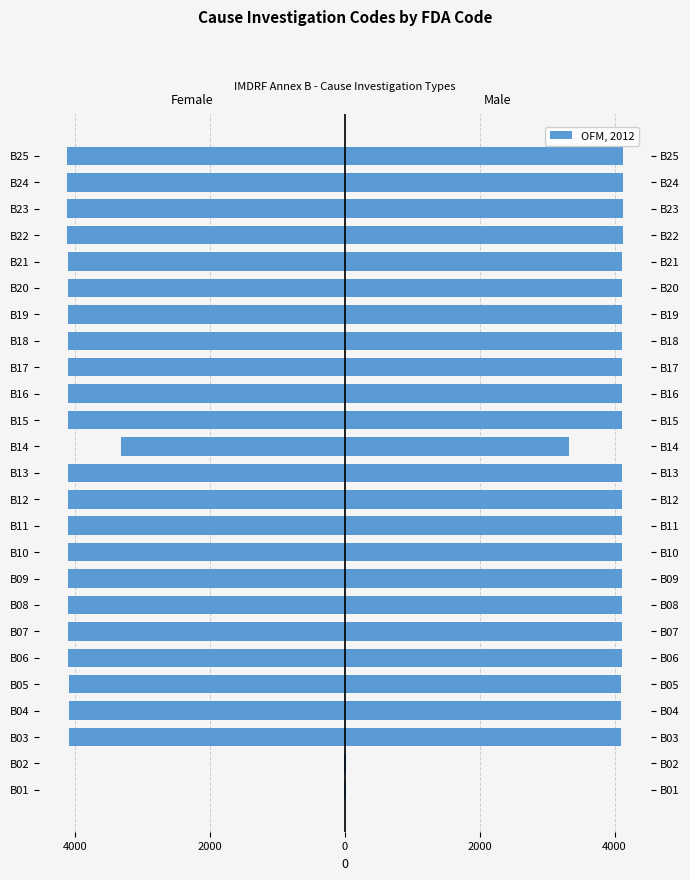

The value at B22 is -1680. True or false?

False